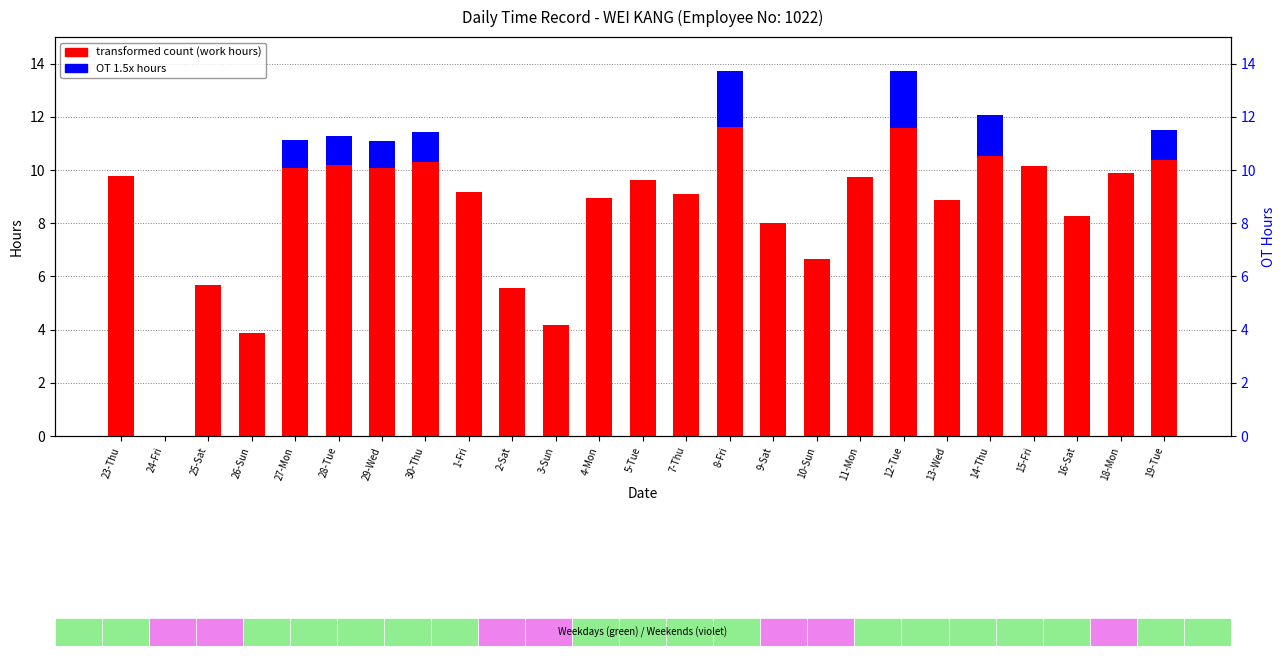

What is the difference between the highest and lowest values at 26-Sun?

3.9